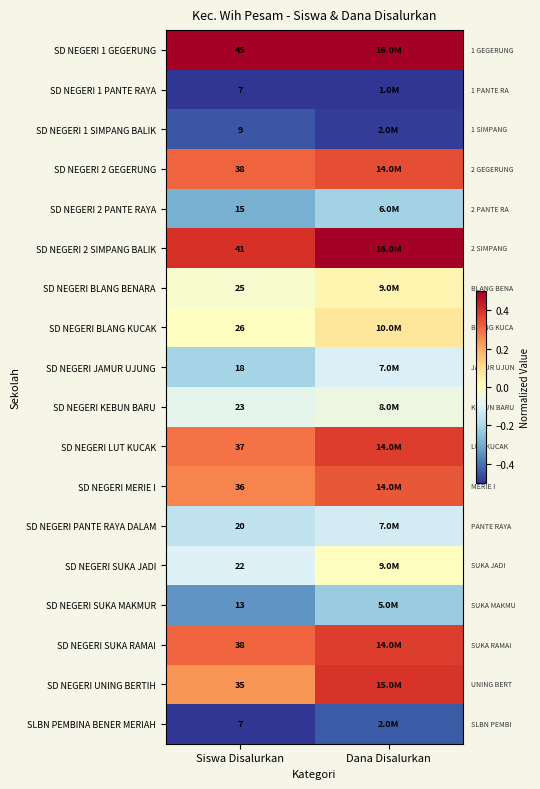

Is the value of SD NEGERI 1 PANTE RAYA at Siswa Disalurkan greater than the value of SD NEGERI 2 GEGERUNG at Siswa Disalurkan?

No